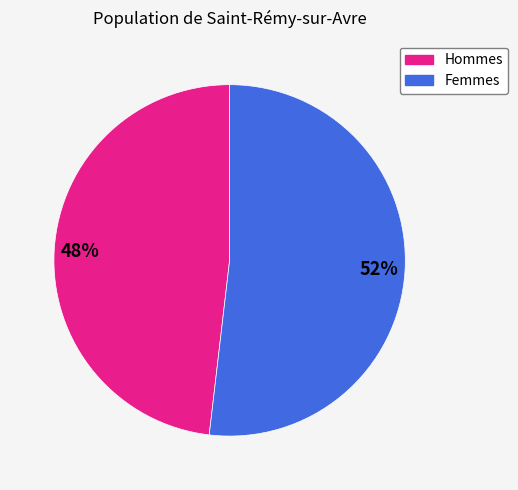

Is there any slice that represents more than half of the pie?

Yes